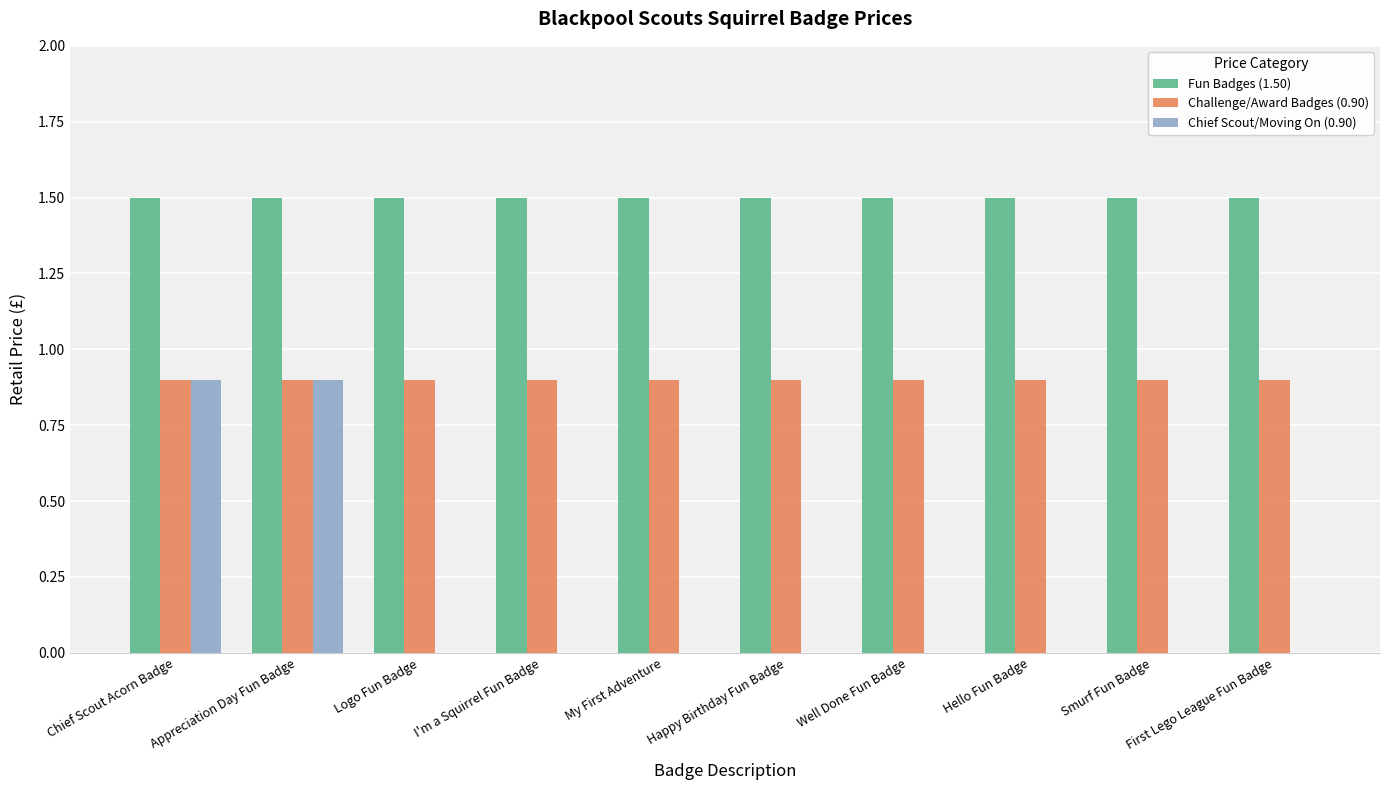

What is the sum of all Fun Badges (1.50) values?

15.0